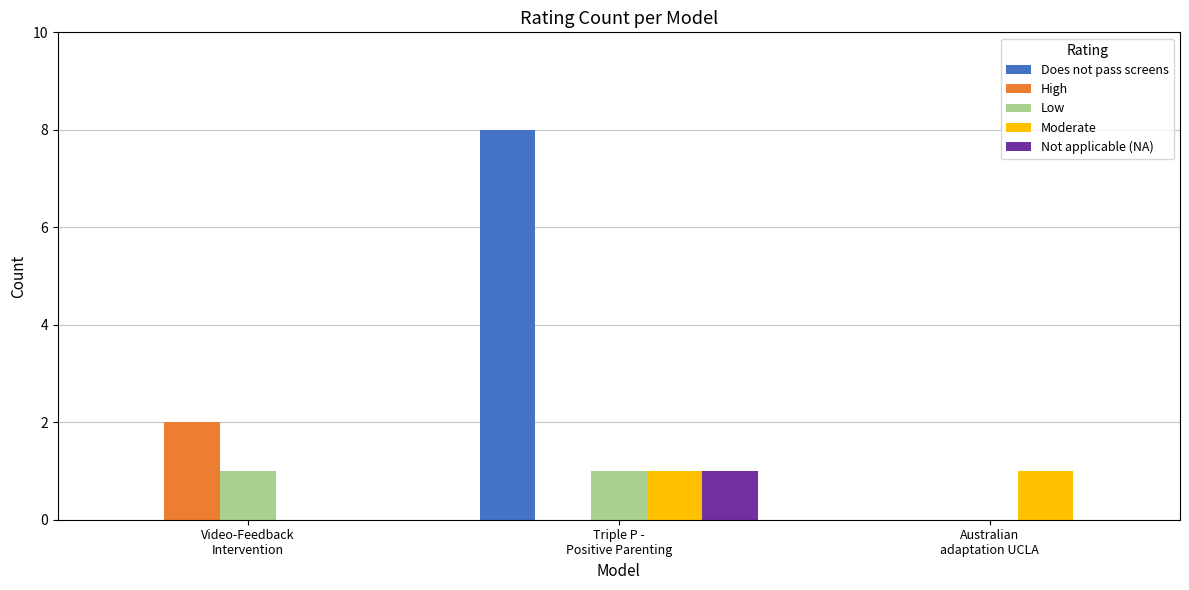

Which series has the largest total across all categories?

Does not pass screens